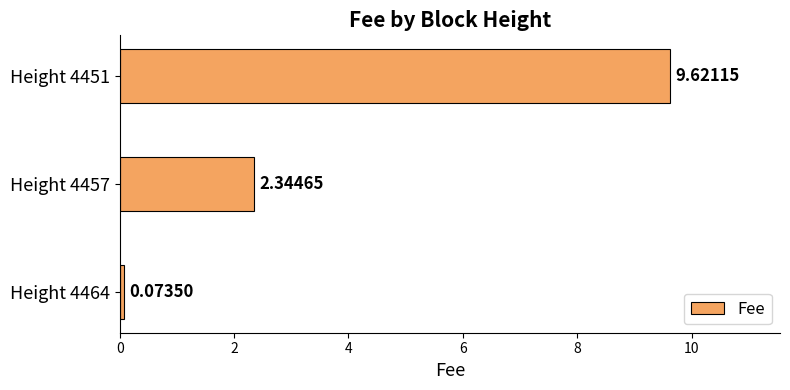

Which has a higher value, Height 4464 or Height 4457?

Height 4457